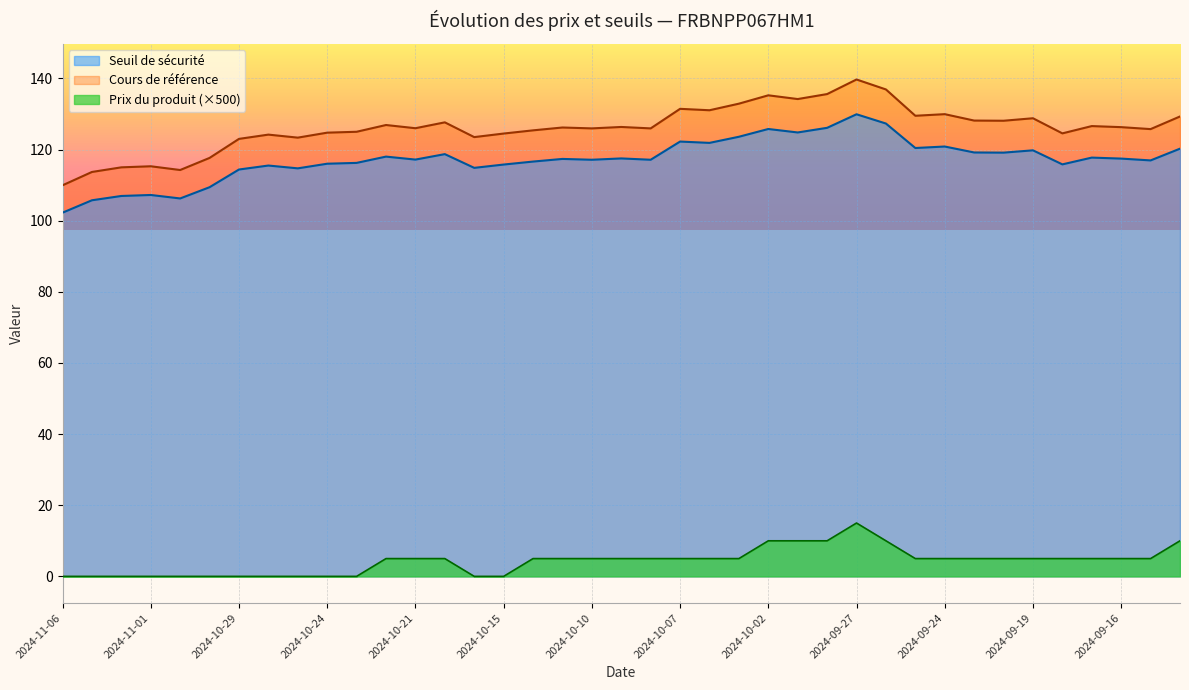

Reading right to left, list all the values displayed in this chart.

Seuil de sécurité: 120.2	116.9	117.5	117.7	115.8	119.8	119.1	119.2	120.9	120.4	127.3	129.9	126.1	124.8	125.8	123.6	121.9	122.2	117.1	117.5	117.1	117.4	116.6	115.8	114.9	118.7	117.2	118.0	116.2	116.0	114.7	115.5	114.4	109.4	106.3	107.2	107.0	105.7	102.3
Cours de référence: 129.3	125.8	126.3	126.6	124.5	128.8	128.1	128.2	129.9	129.5	136.9	139.7	135.6	134.2	135.2	132.9	131.1	131.4	126.0	126.3	126.0	126.2	125.4	124.5	123.5	127.7	126.0	126.9	125.0	124.8	123.3	124.2	123.0	117.7	114.2	115.3	115.0	113.7	110.0
Prix du produit: 10.0	5.0	5.0	5.0	5.0	5.0	5.0	5.0	5.0	5.0	10.0	15.0	10.0	10.0	10.0	5.0	5.0	5.0	5.0	5.0	5.0	5.0	5.0	0.0	0.0	5.0	5.0	5.0	0.0	0.0	0.0	0.0	0.0	0.0	0.0	0.0	0.0	0.0	0.0